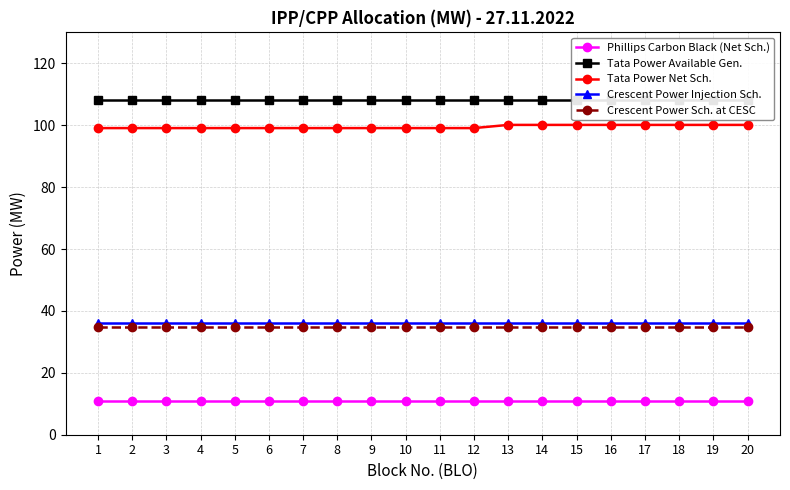

What is the maximum value for Phillips Carbon Black (Net Sch.)?

11.0